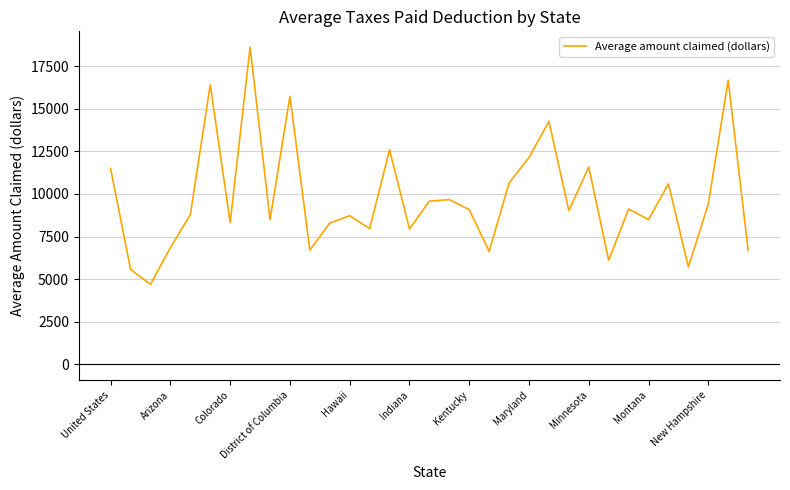

What is the difference between the maximum and minimum values?

13933